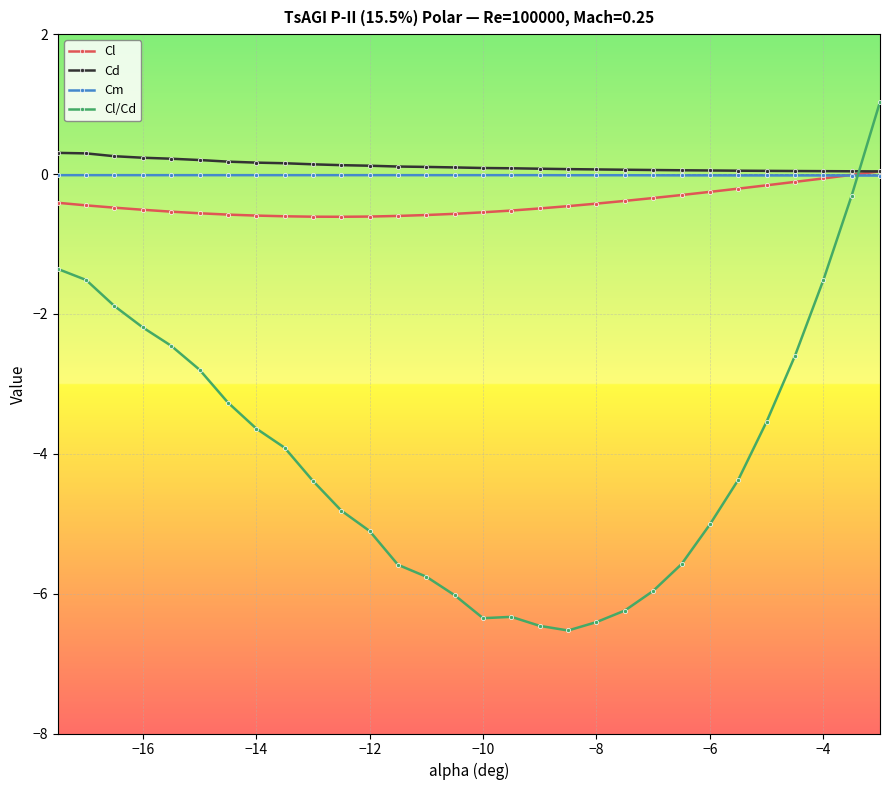

How many times do Cm and Cl cross each other?

1